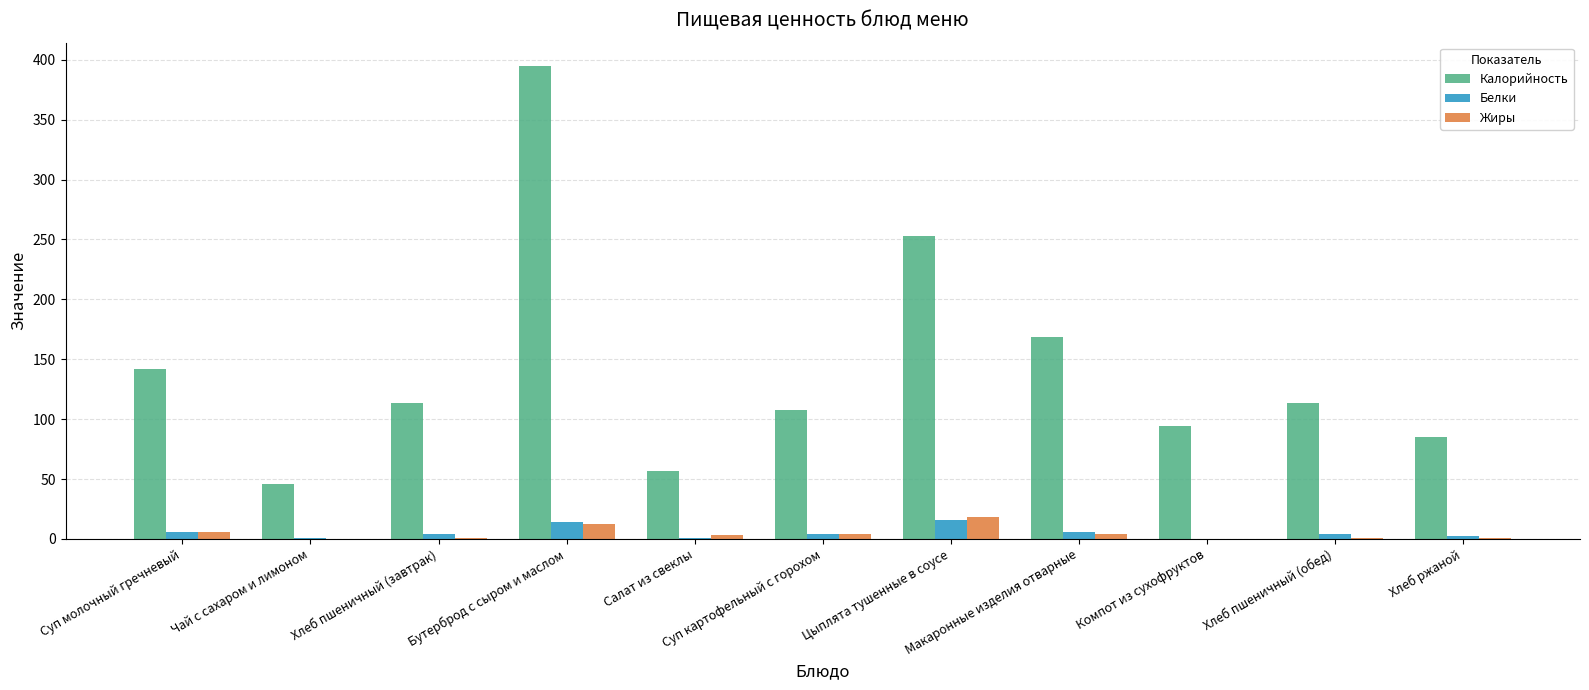

What is the sum of the Жиры values at Суп молочный гречневый and Салат из свеклы?

9.1